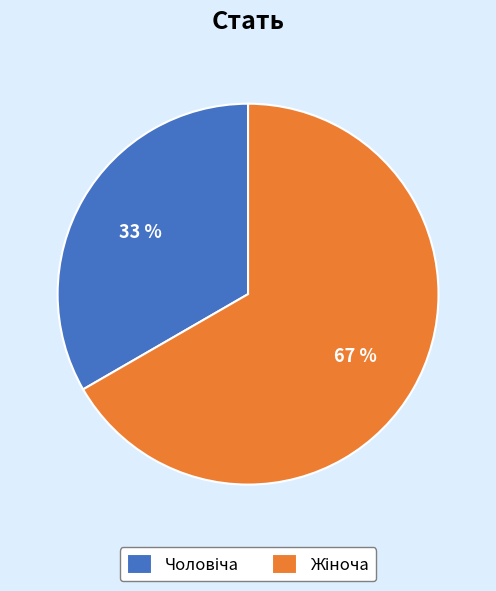

Does any single category account for the majority?

Yes